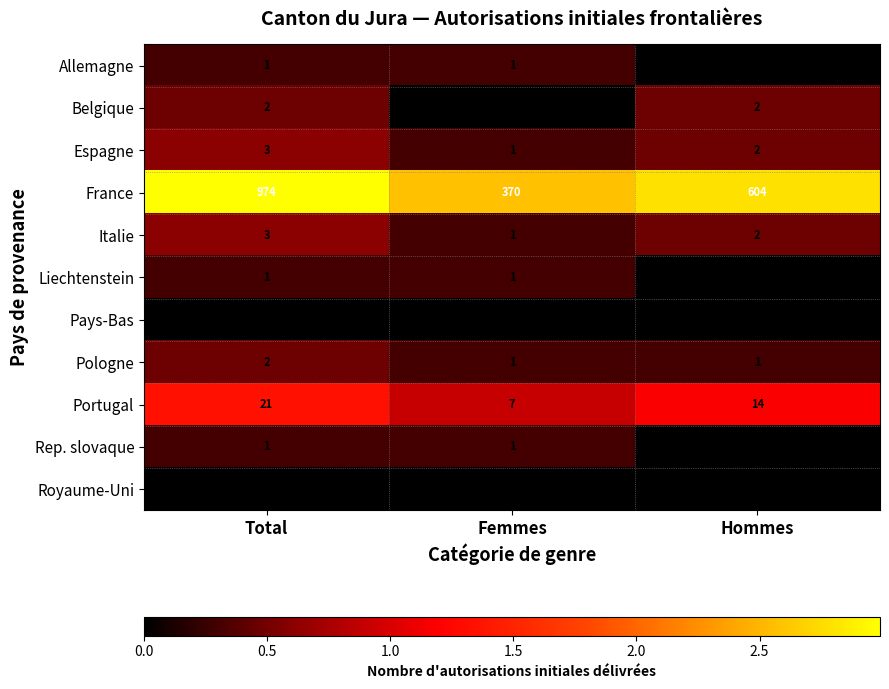

How many Allemagne values are between 0 and 1?

3